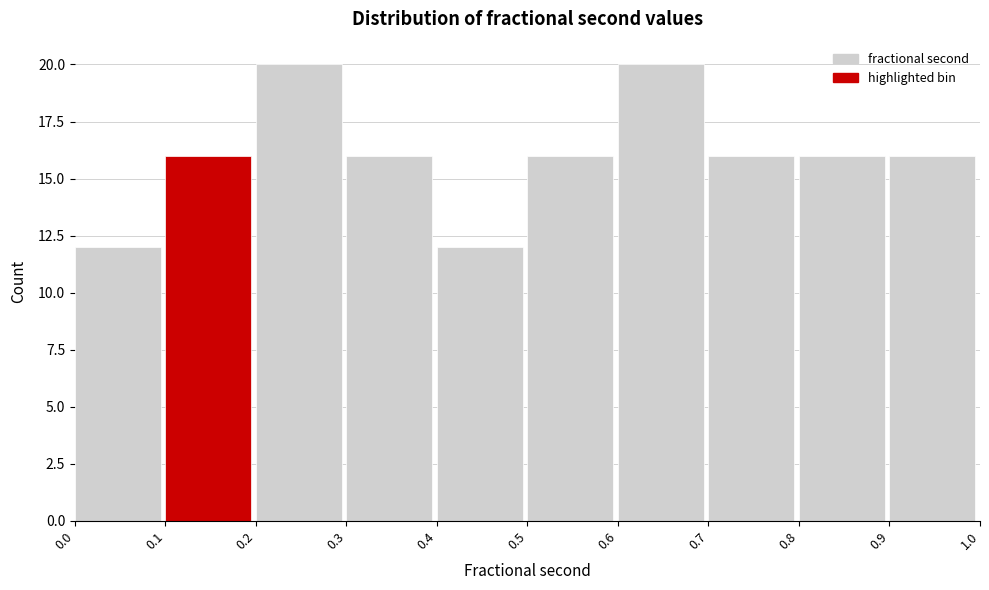

What is the height of the bar covering 0.0 to 0.1 on the x-axis? The values are not printed on the chart, so give them approximately, as read against the axis.

12